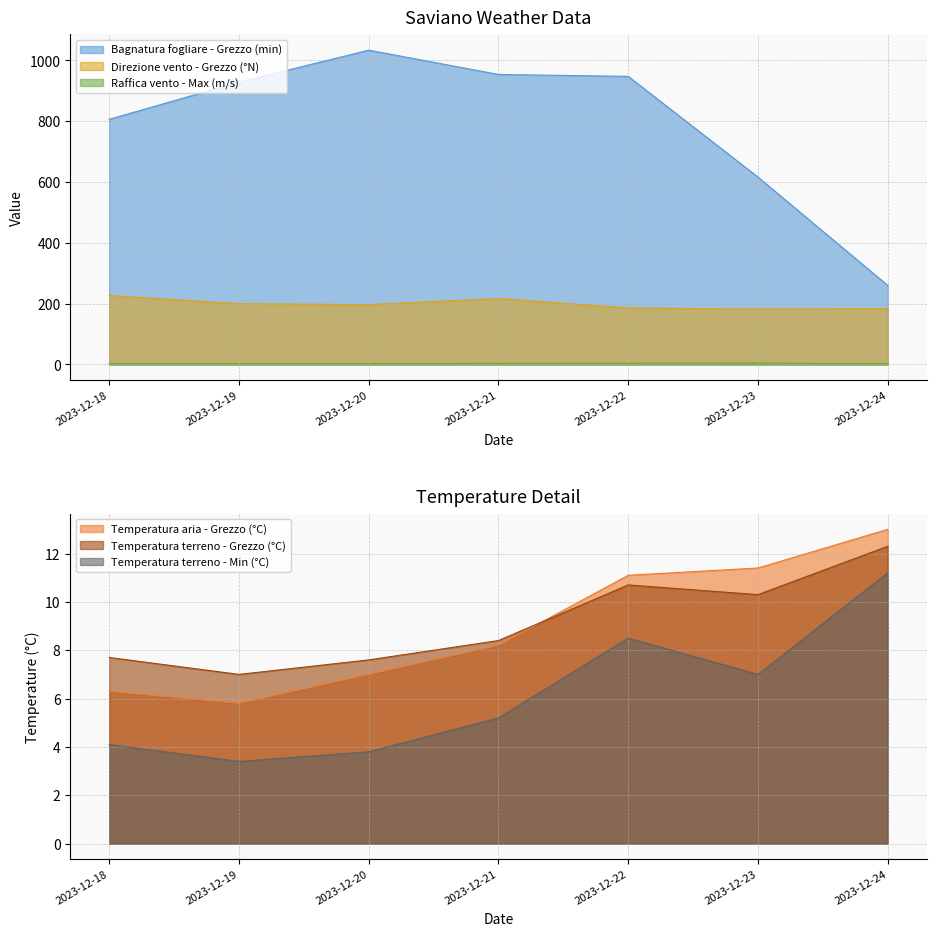

What is the lowest value of the Raffica vento - Max (m/s) series?

2.5